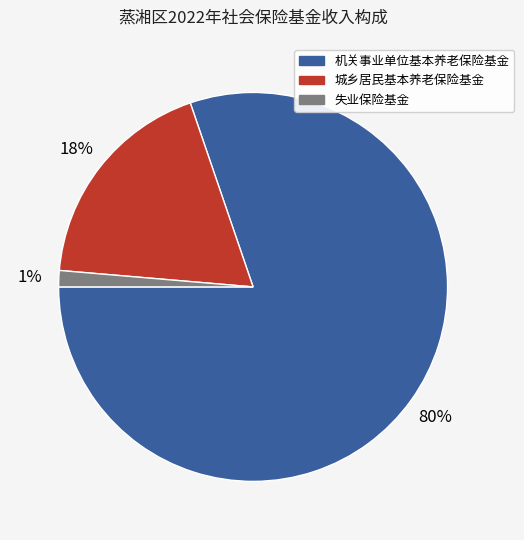

Combined, do 城乡居民基本养老保险基金 and 失业保险基金 account for over 50%?

No